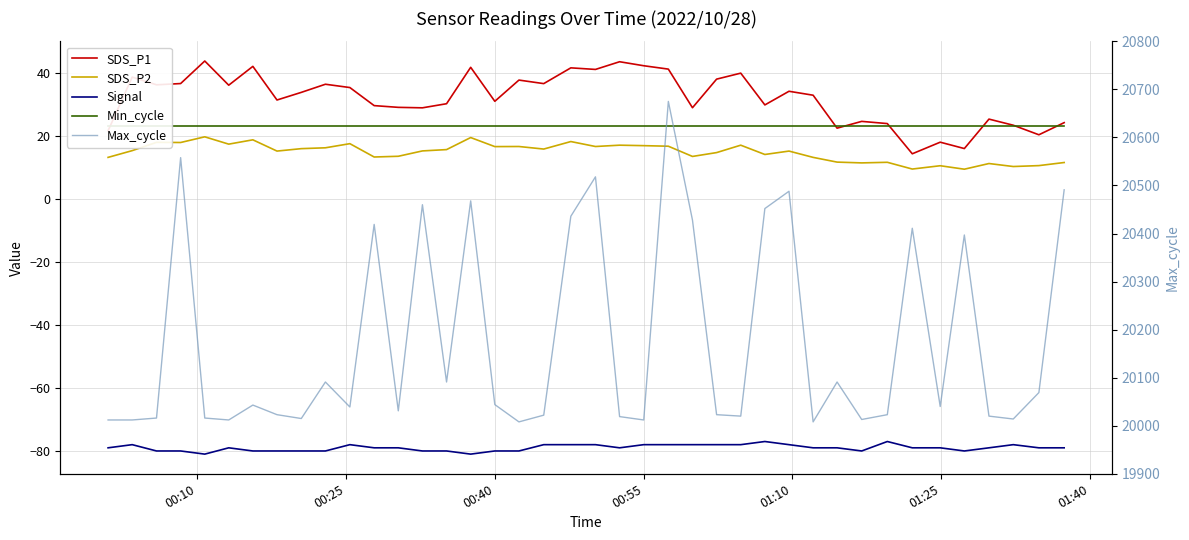

What is the average value of the SDS_P1 series?

32.0